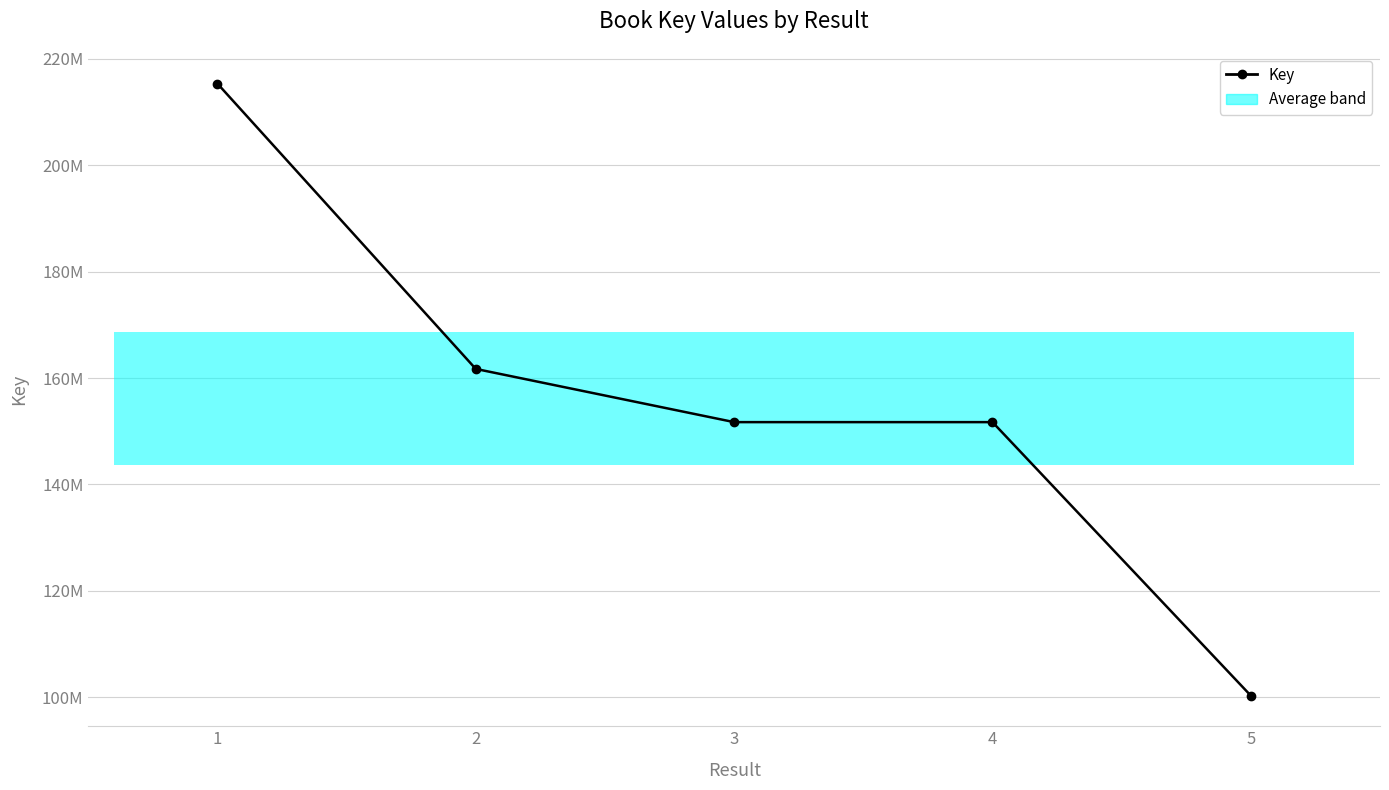

Reading left to right, transcribe all the data shown in this chart.

215302648	161708664	151714422	151714371	100336798